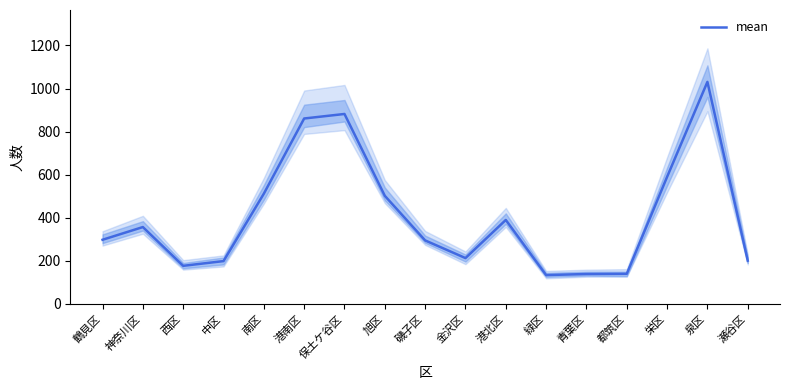

How many distinct data groups are displayed?

1